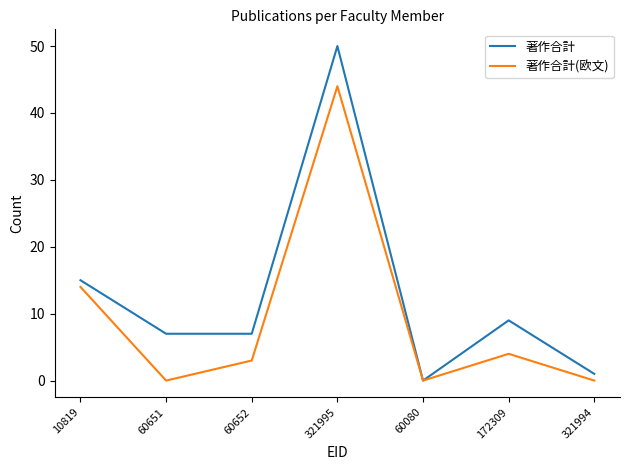

What position from the right is 10819?

7